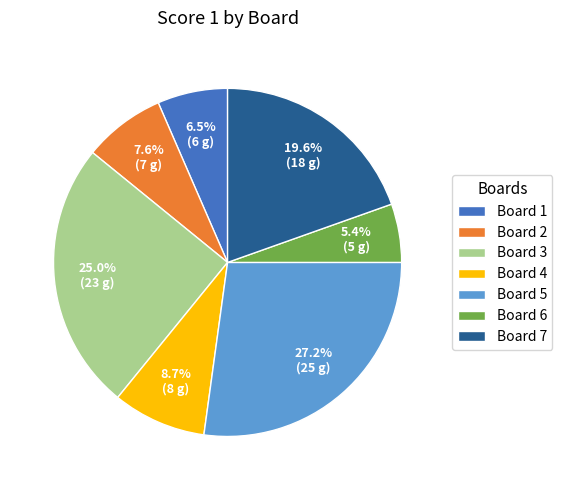

How many slices are in this pie chart?

7